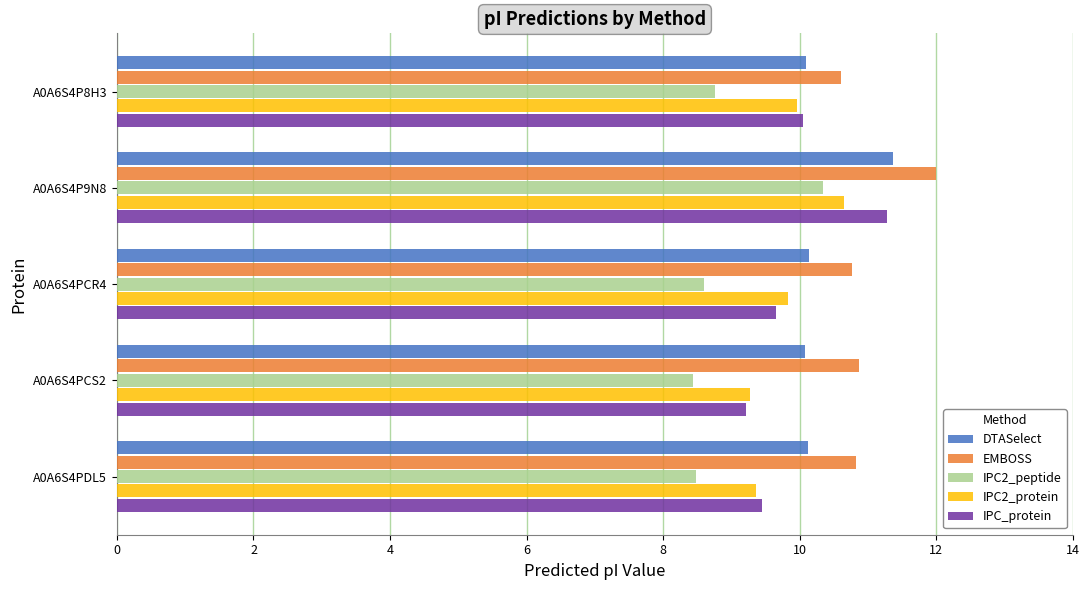

Which series has the largest total across all categories?

EMBOSS